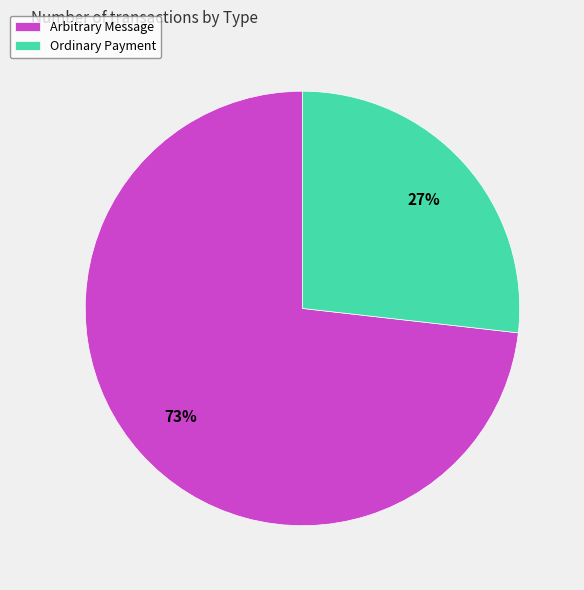

What is the smallest slice in the pie chart?

Ordinary Payment